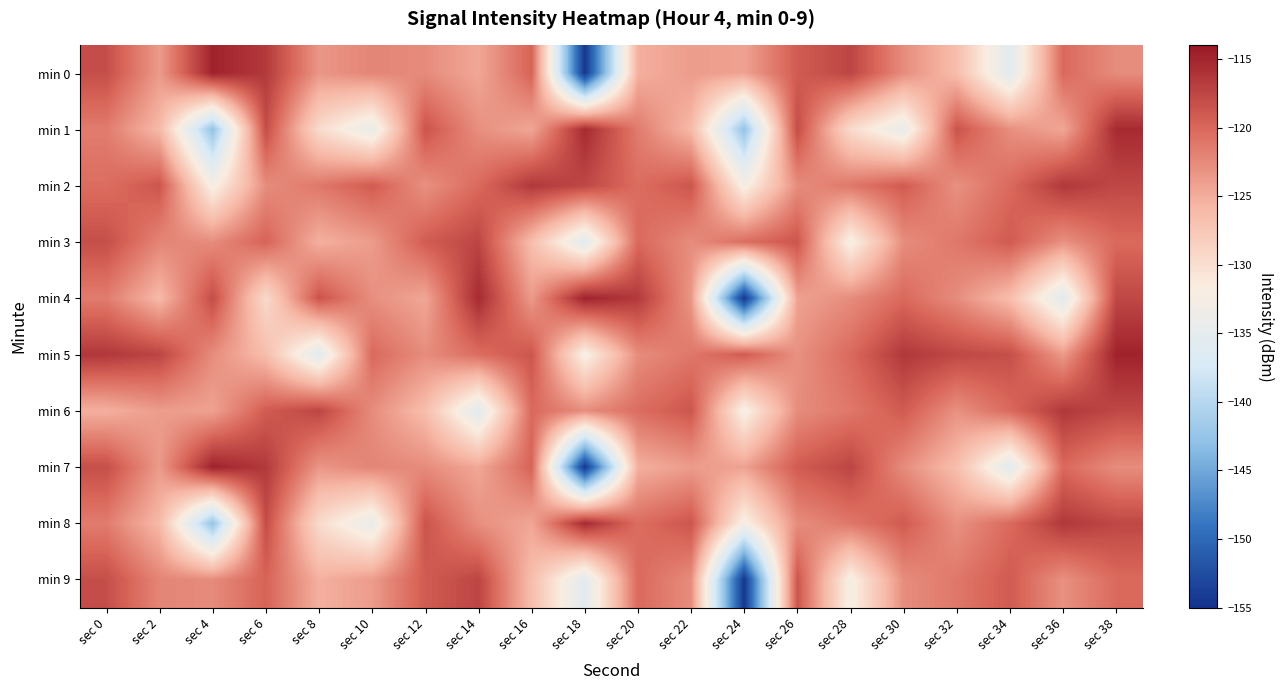

Which label corresponds to the largest value in the chart?

sec 4